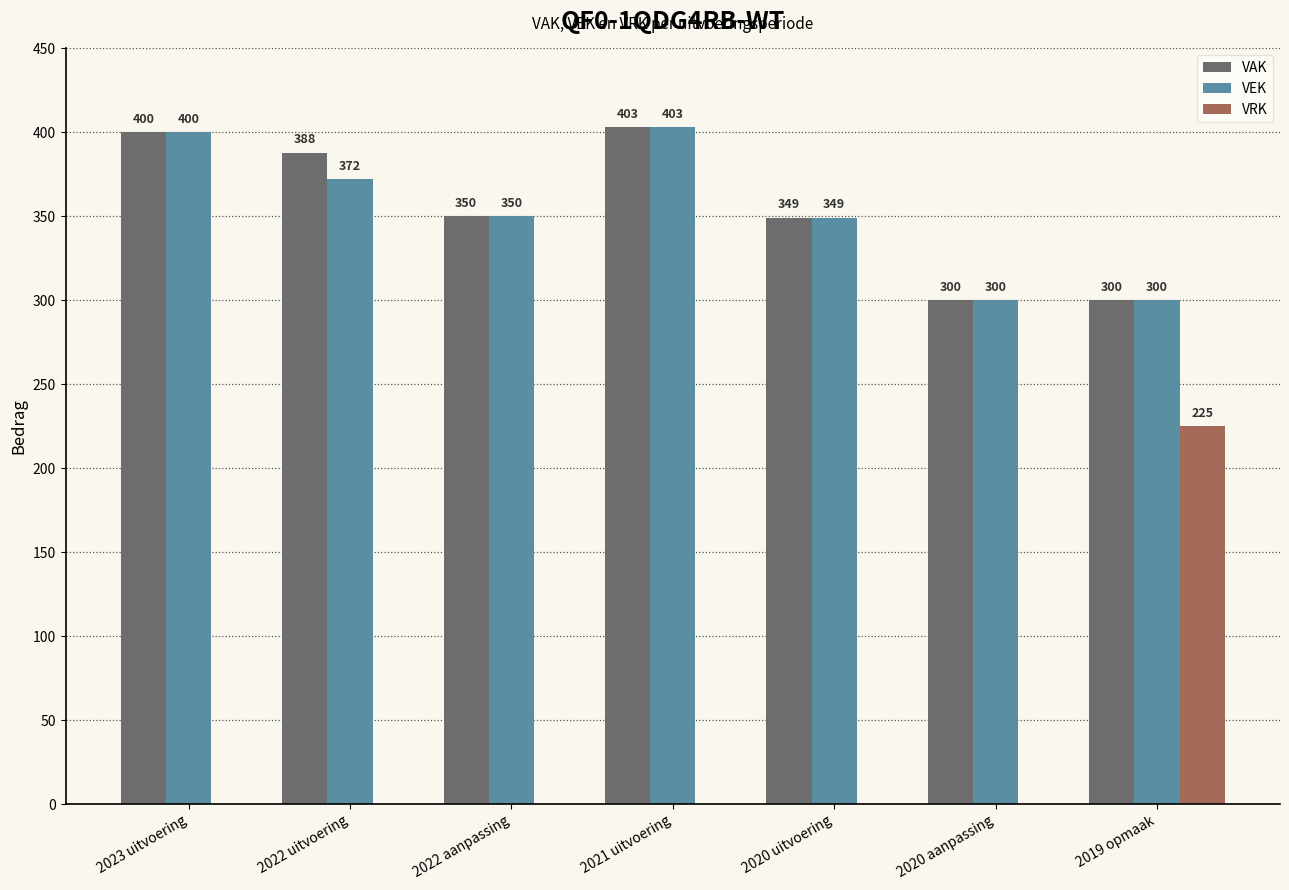

Between 2022 aanpassing and 2019 opmaak, which series saw the biggest shift?

VRK